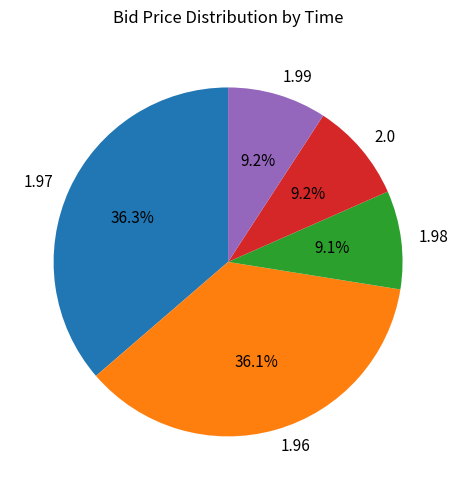

Between 1.99 and 1.96, which is larger?

1.96